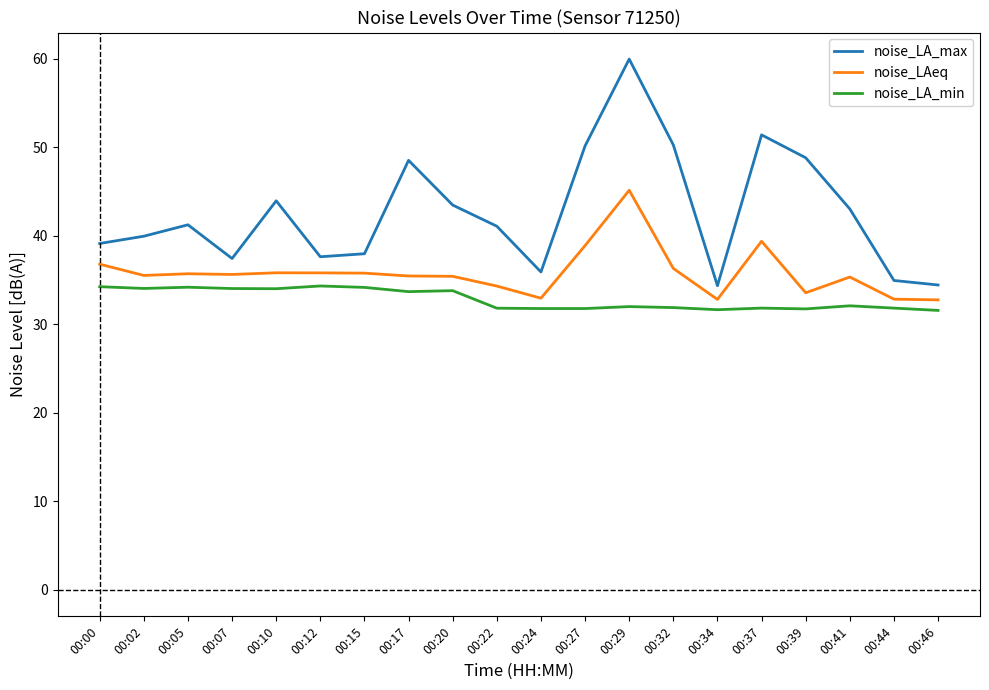

What is the sum of all noise_LA_min values?

656.3